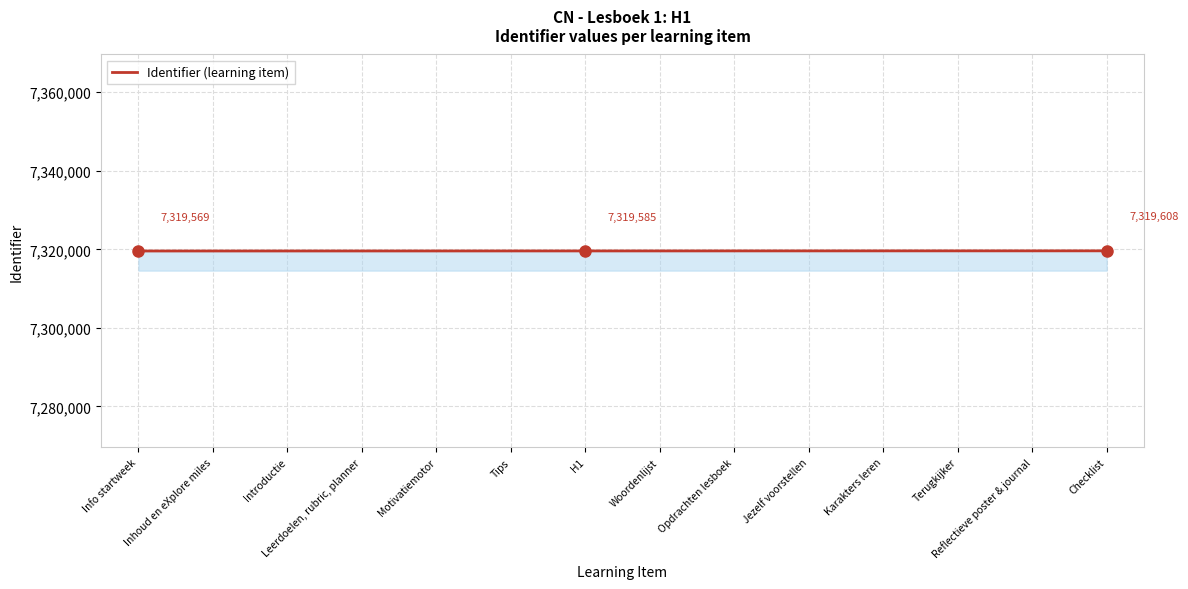

Is this an area chart (filled region under the line)?

No